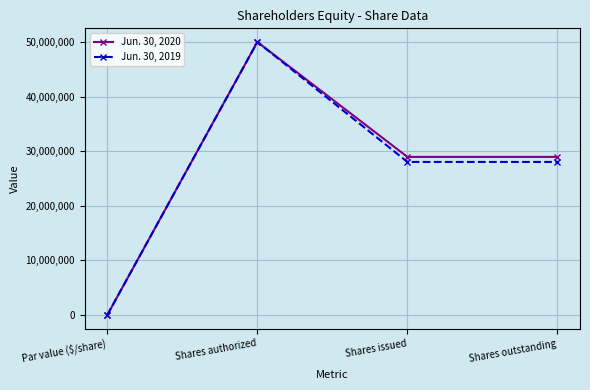

At which category does the chart reach its minimum across all series?

Par value ($/share)